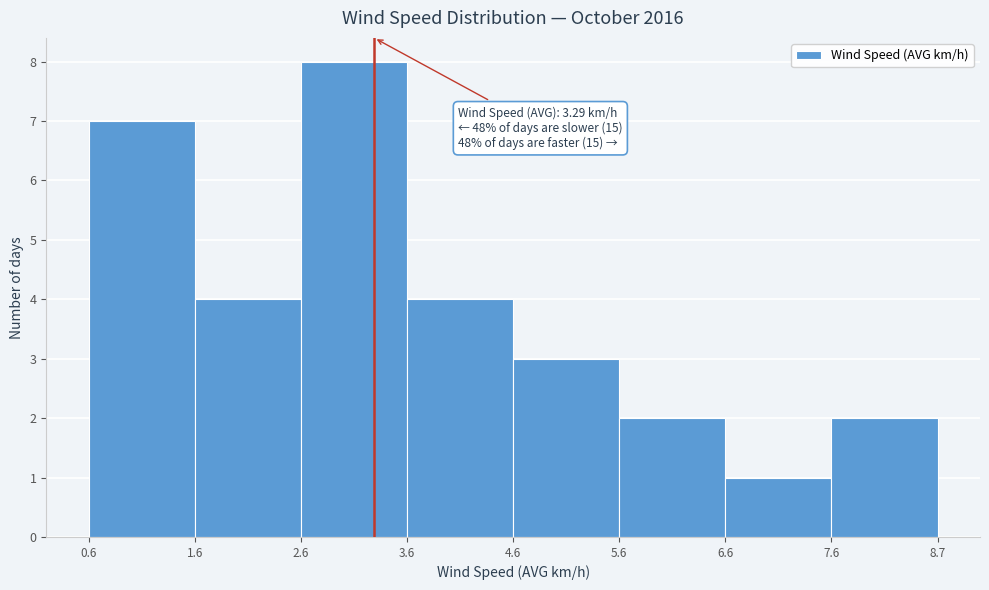

Which range on the x-axis has the tallest bar?

2.6 to 3.6